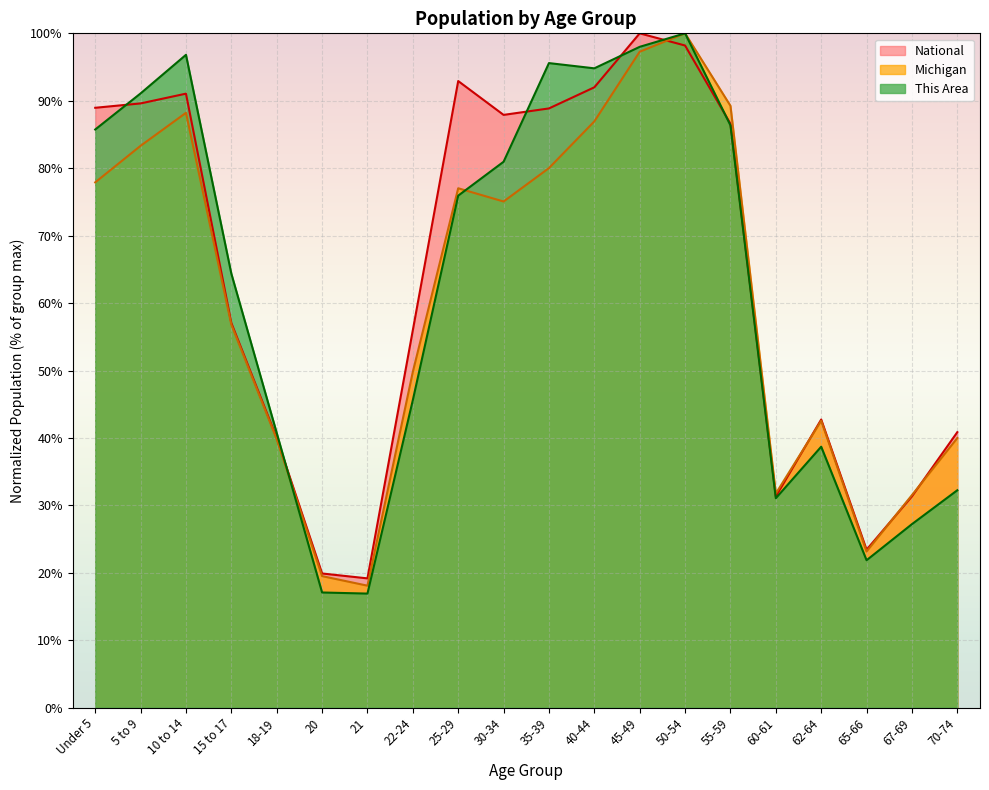

Rank the series by their average value, from lowest to highest.

Michigan, This Area, National